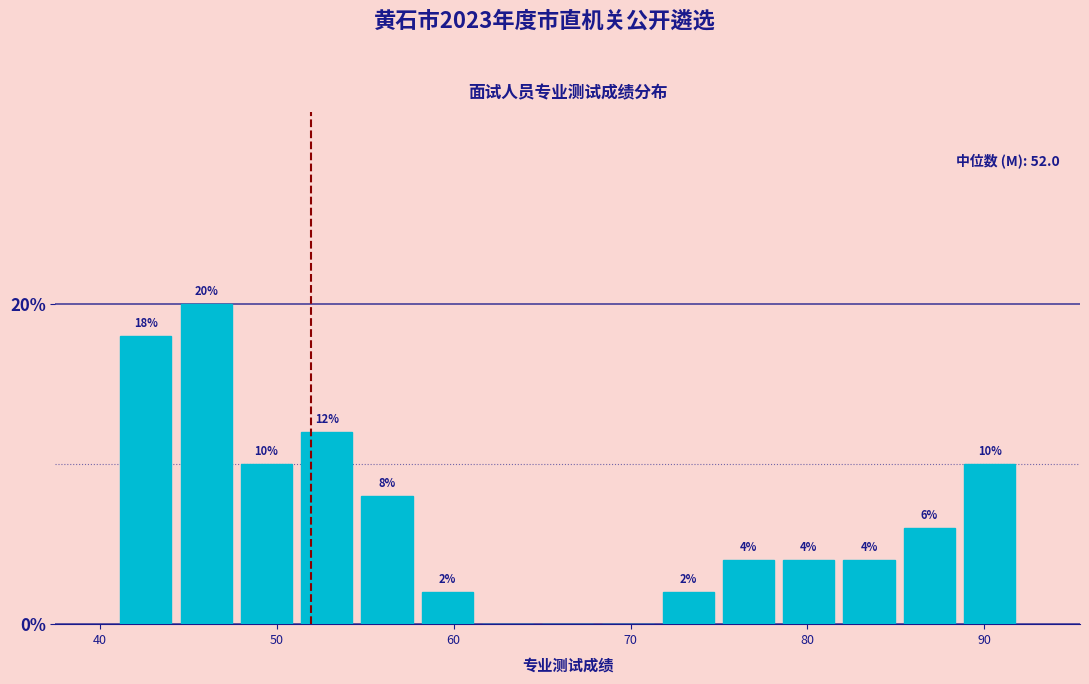

Around what value on the x-axis is the tallest bar? Give the approximate position of its centre, as read against the axis.

46